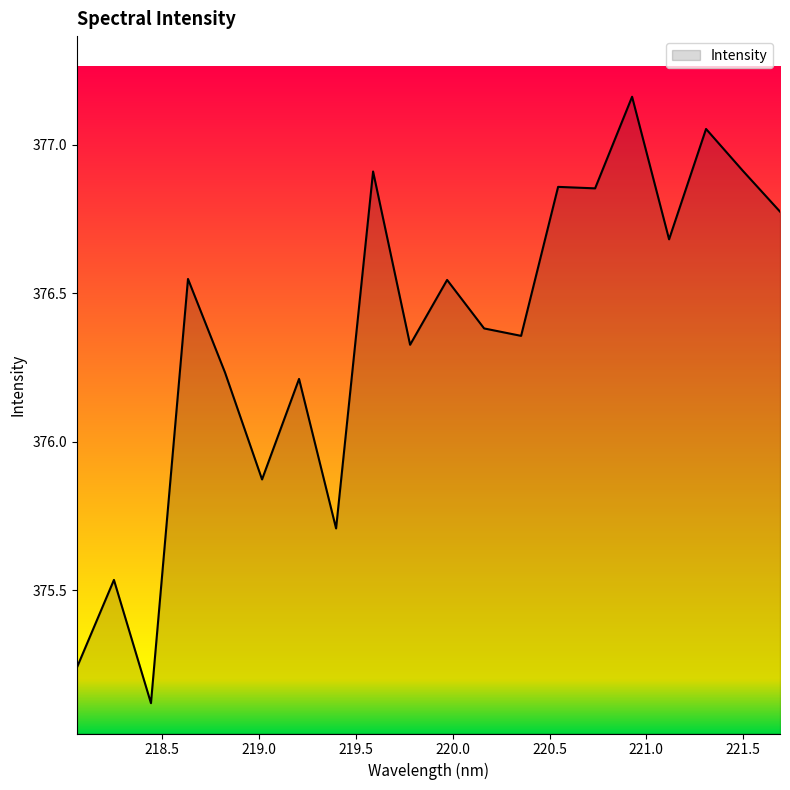

What is the difference between the maximum and minimum values?

2.0